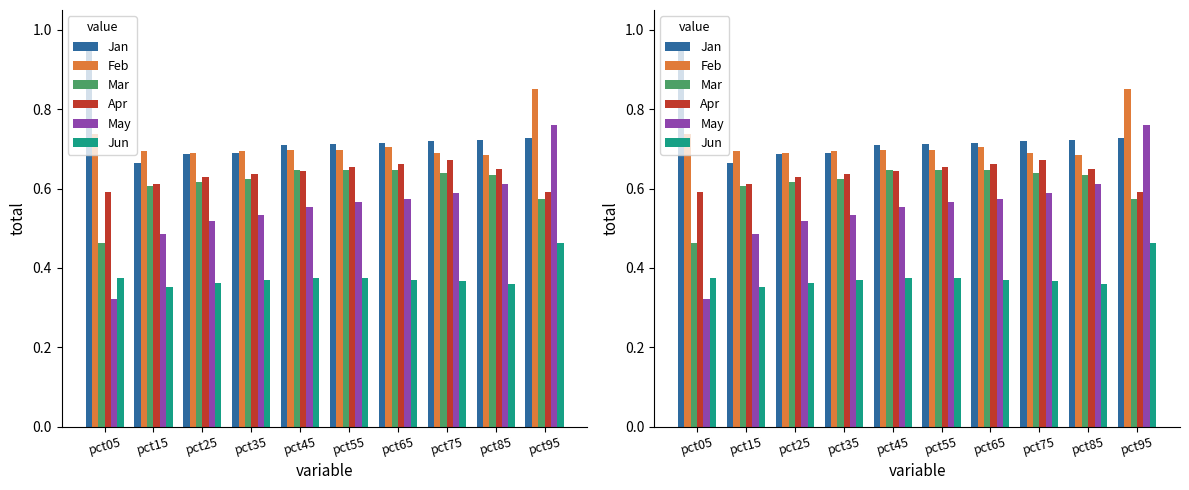

What is the value of the Feb bar at the 8th from the left?

0.7